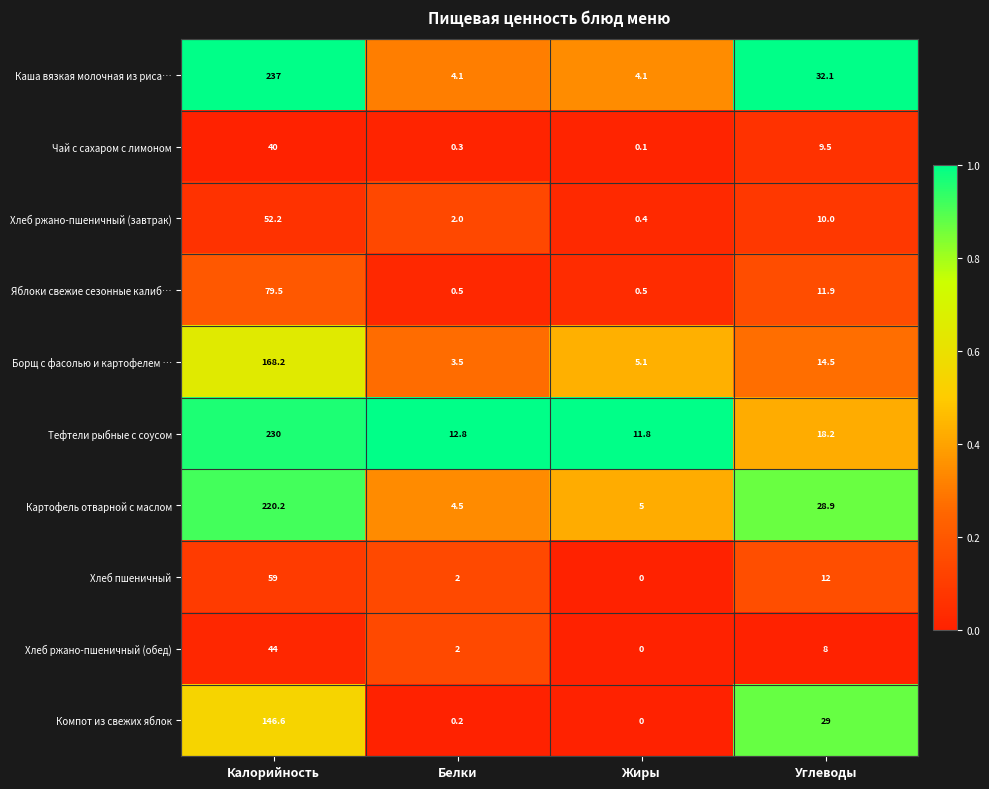

Between Жиры and Углеводы, which series saw the biggest shift?

Компот из свежих яблок